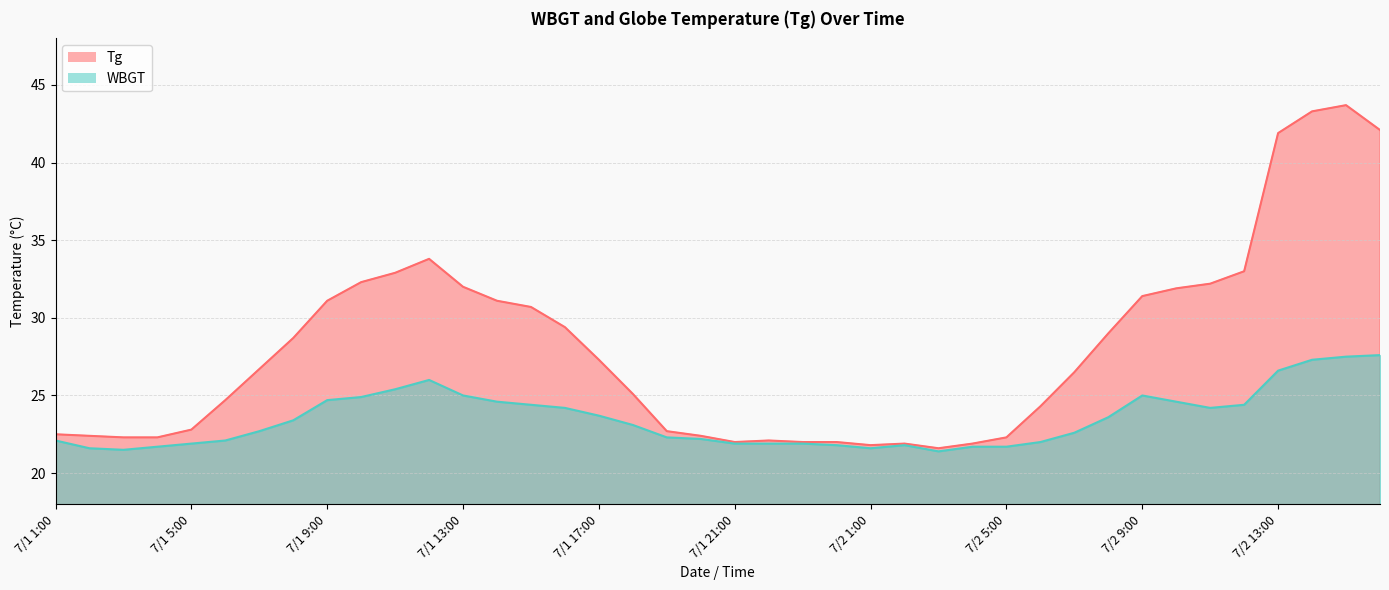

How many lines are shown in the chart?

2